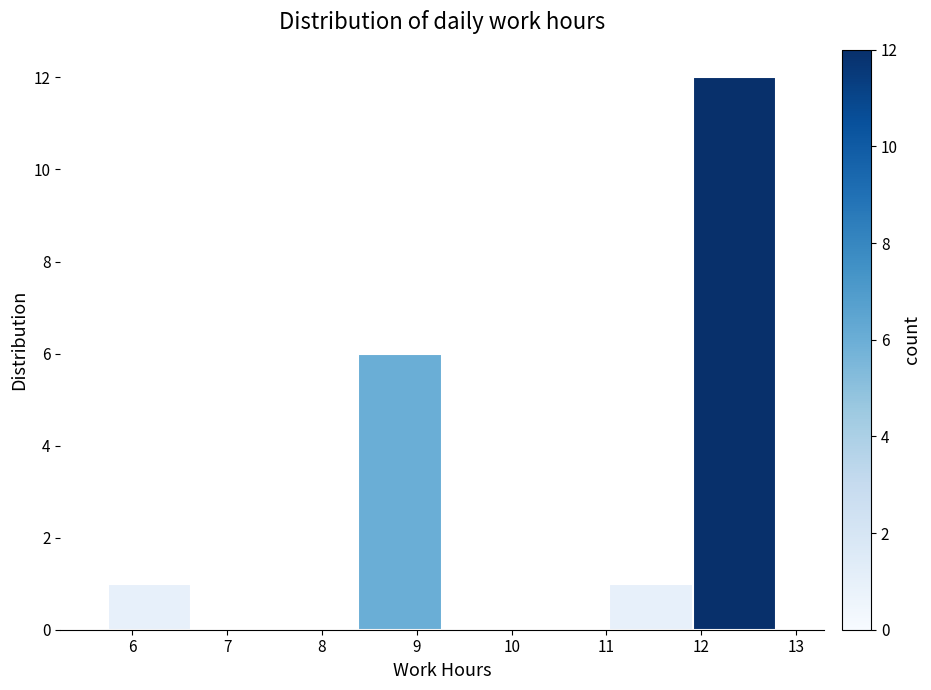

Which range on the x-axis has the tallest bar?

11.9 to 12.8